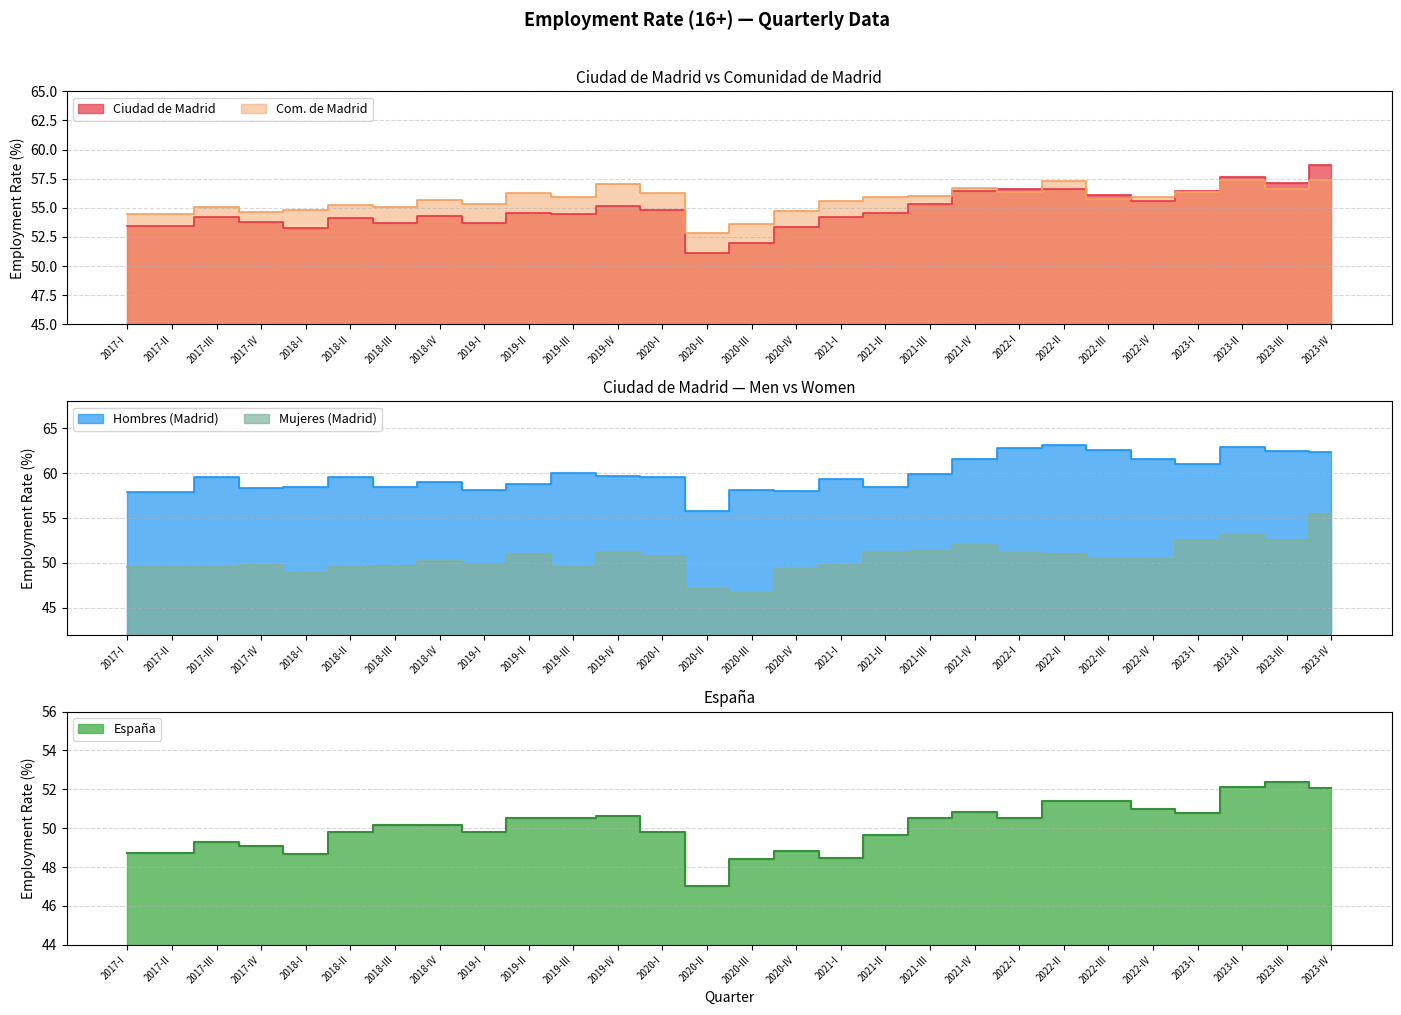

Is it true that Com. de Madrid equals 81.9 at 2020-III?

False